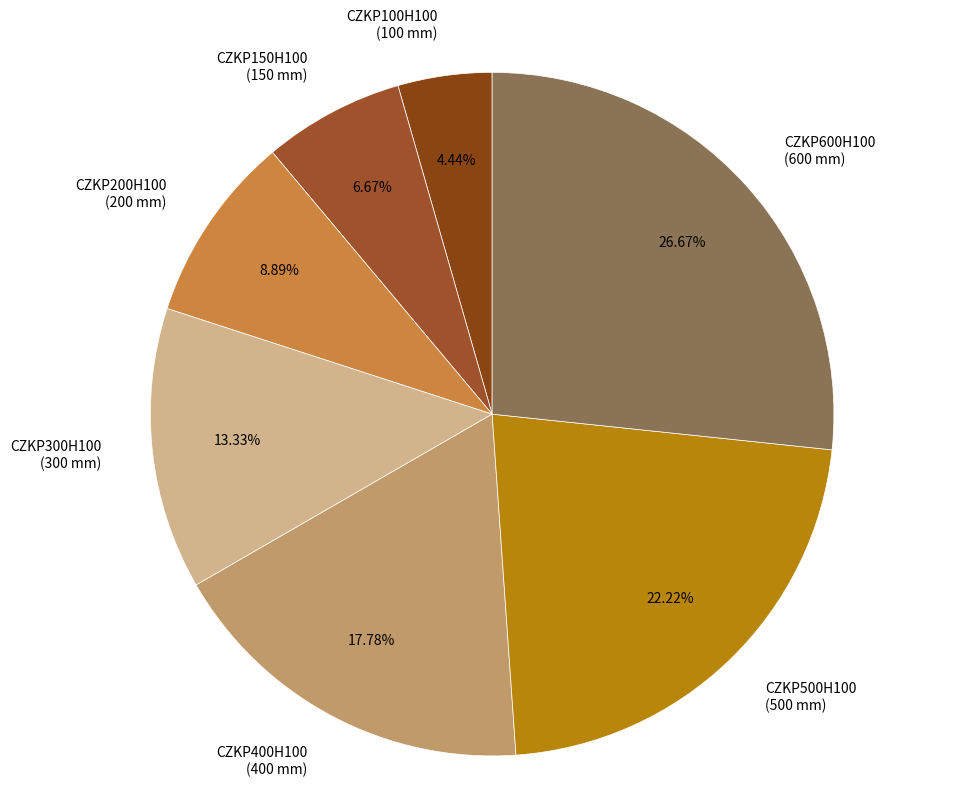

To the nearest percent, what is the difference between the largest and smallest slice percentages?

22%